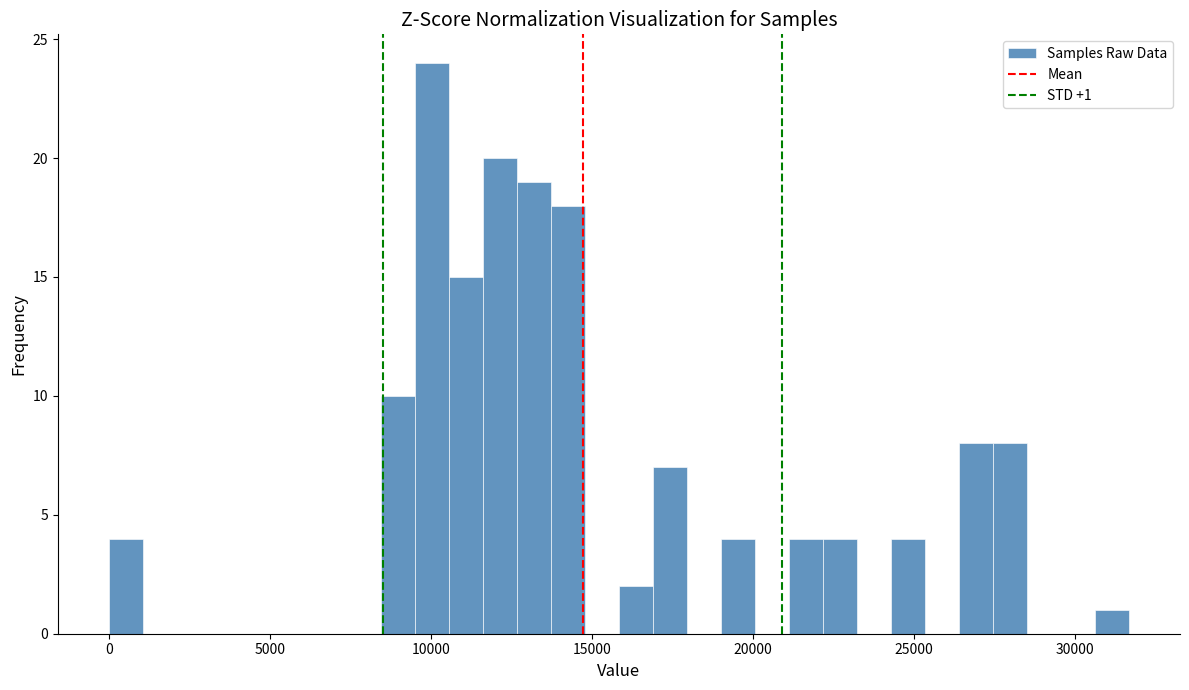

Read against the x-axis, roughly where is the centre of the tallest bar?

10000